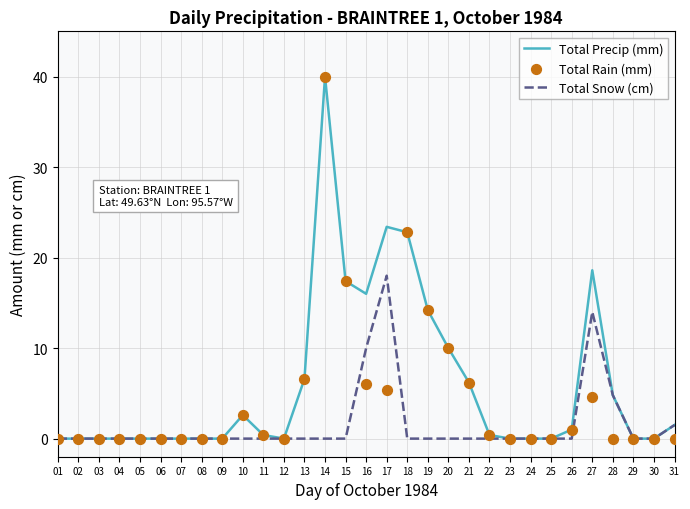

What are all the series names shown in the legend?

Total Precip (mm), Total Snow (cm), Total Rain (mm)